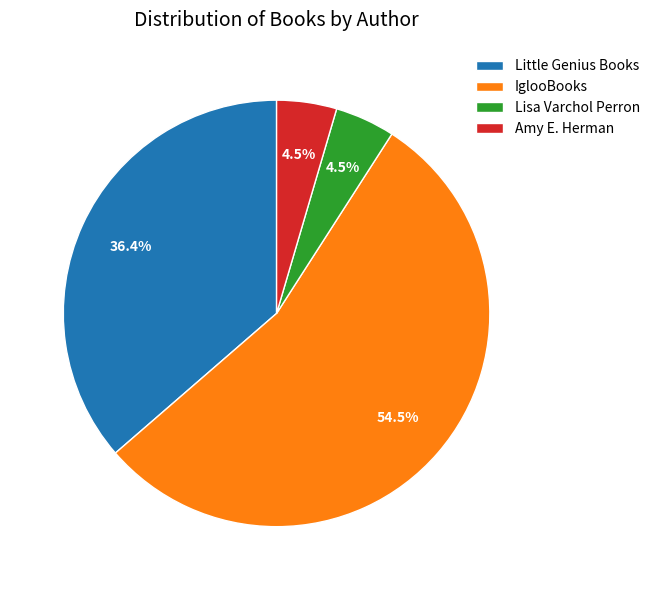

To the nearest percent, what is the difference between the Lisa Varchol Perron and IglooBooks slice percentages?

50%